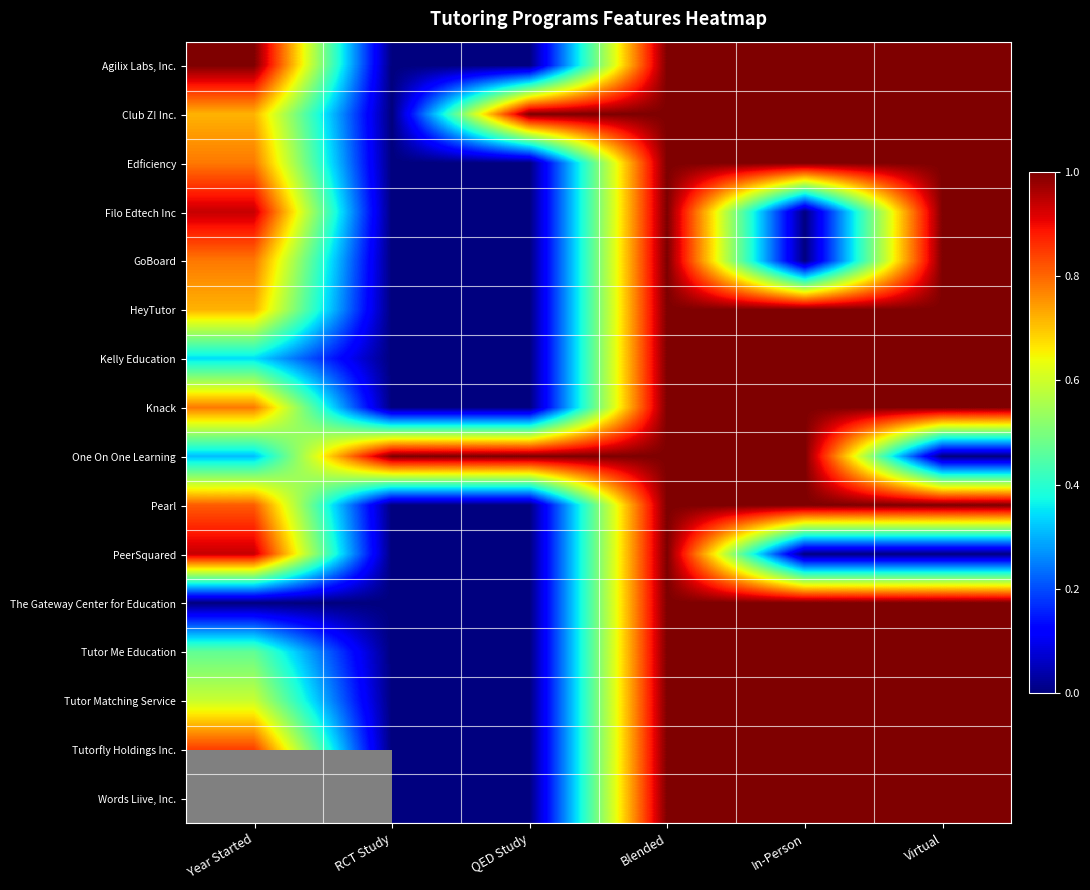

The value of HeyTutor at RCT Study is 0.0. True or false?

True